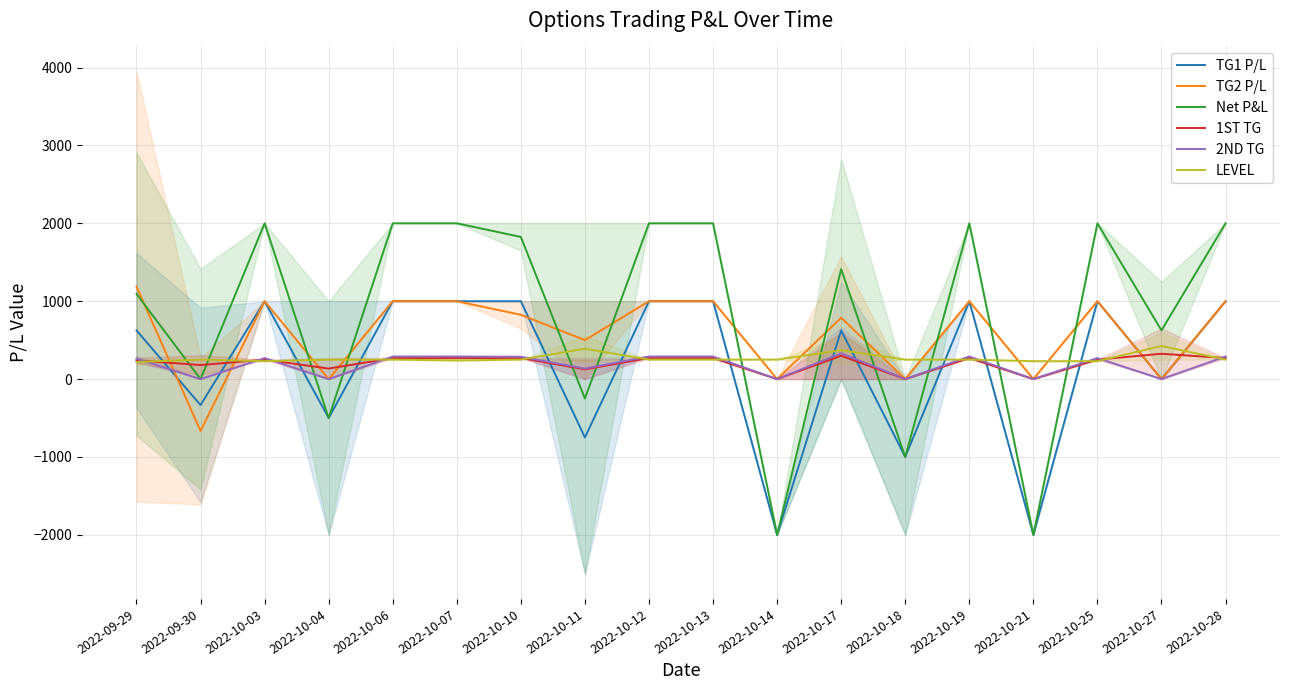

Count the number of categories in the chart.

18